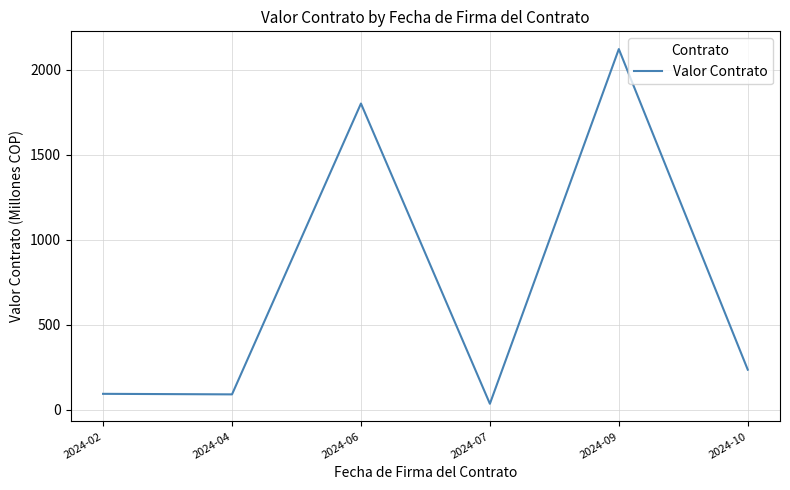

How many interior local peaks (higher than both neighbors) does the data have?

2